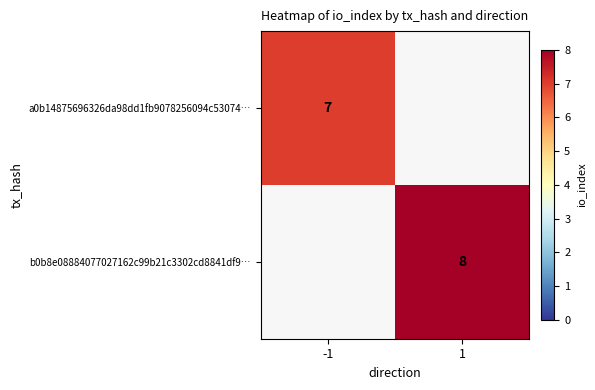

True or false: b0b8e08884077027162c99b21c3302cd8841df9… has a value of 8.0 at 1.

True